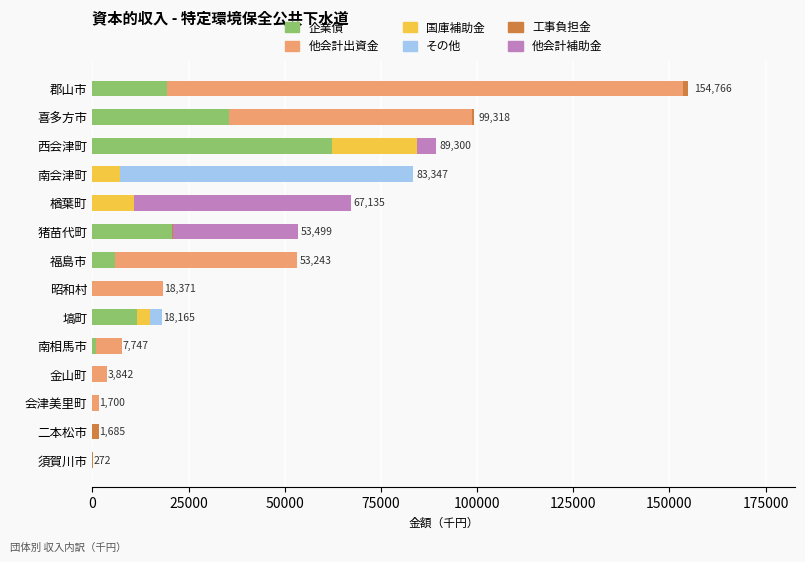

What is the maximum value for 企業債?

62200